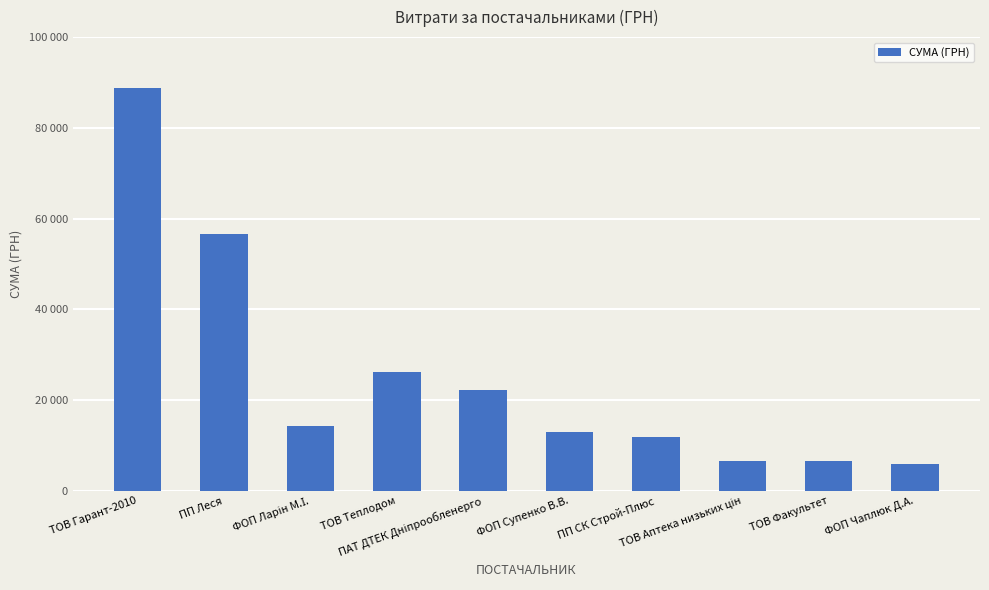

Reading left to right, extract all data points from this chart.

88744.0	56612.6	14362.8	26134.8	22263.1	13000.0	11881.1	6682.6	6610.8	6000.0